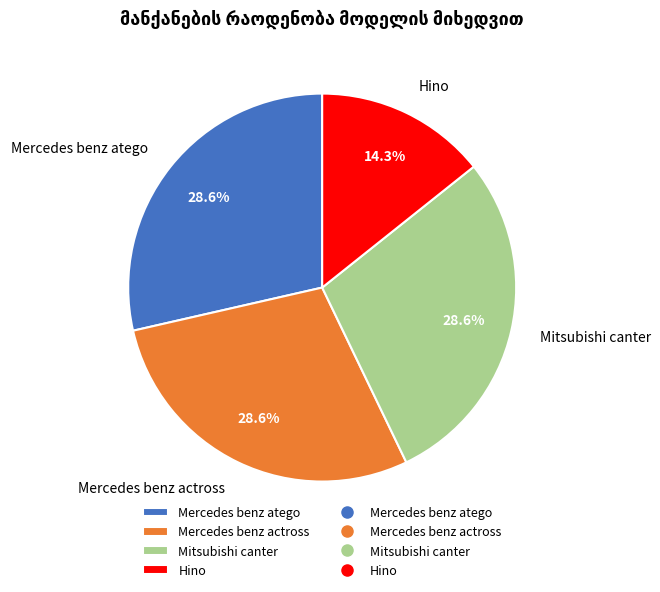

What is the ratio of the value at Hino to the value at Mitsubishi canter?

0.5